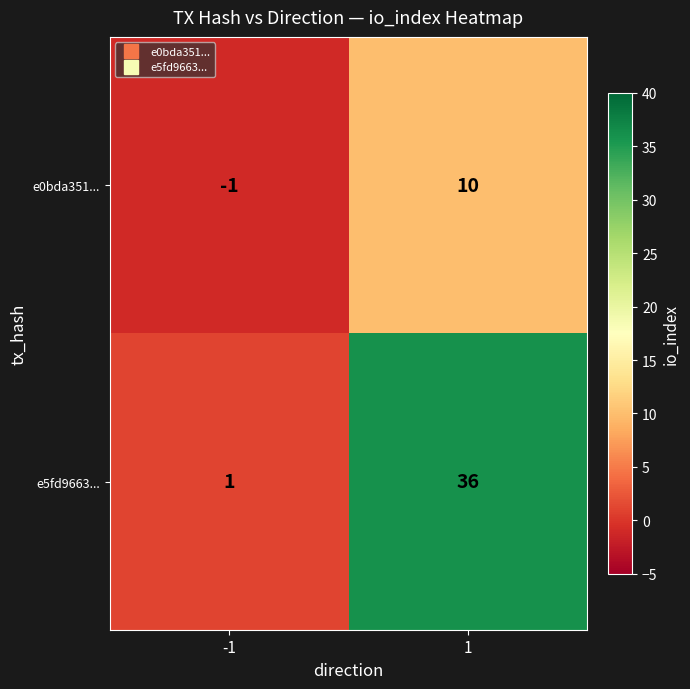

Reading left to right, list all the values displayed in this chart.

e0bda351...: -1	10
e5fd9663...: 1	36